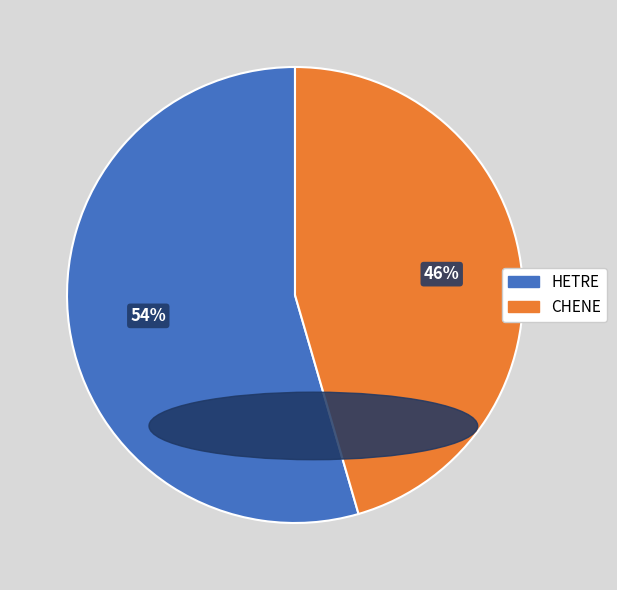

How many segments does this pie chart have?

2